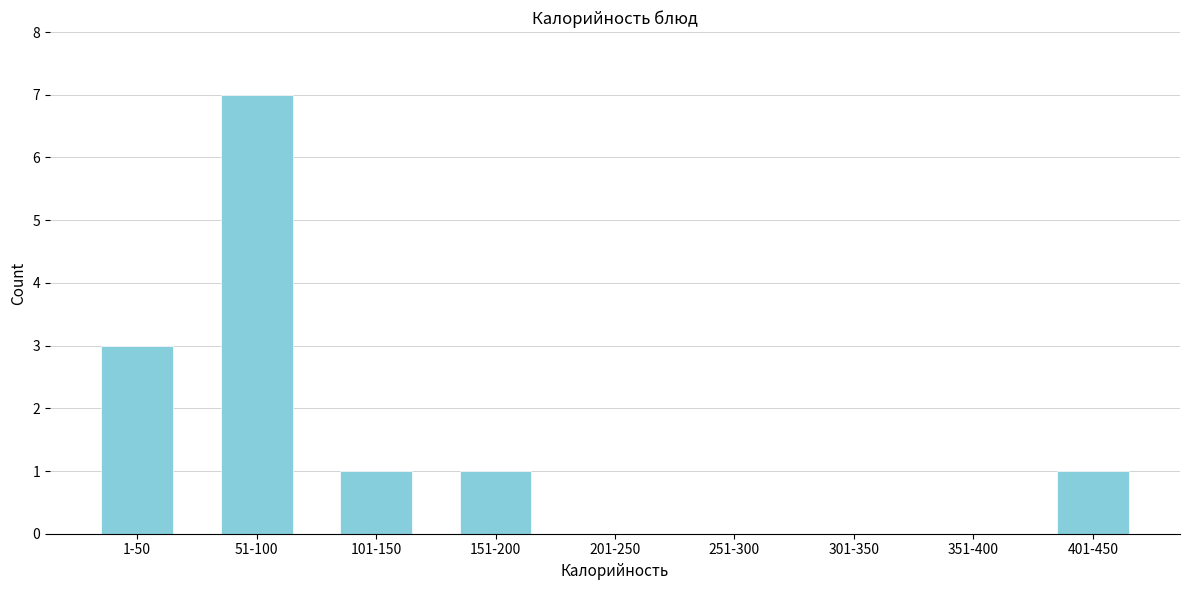

Reading left to right, what are all the values shown in this chart?

1-50=3	51-100=7	101-150=1	151-200=1	201-250=0	251-300=0	301-350=0	351-400=0	401-450=1